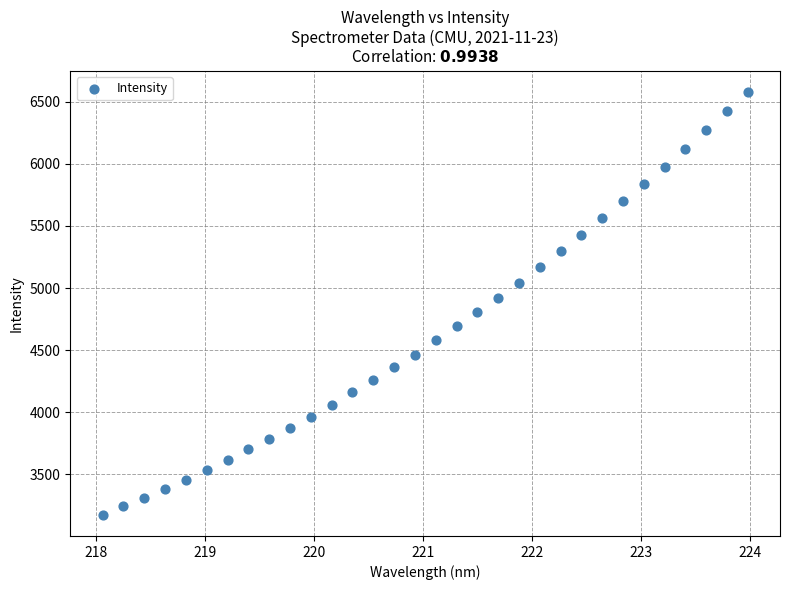

What is the range of Y values (max minus min)?

3407.8